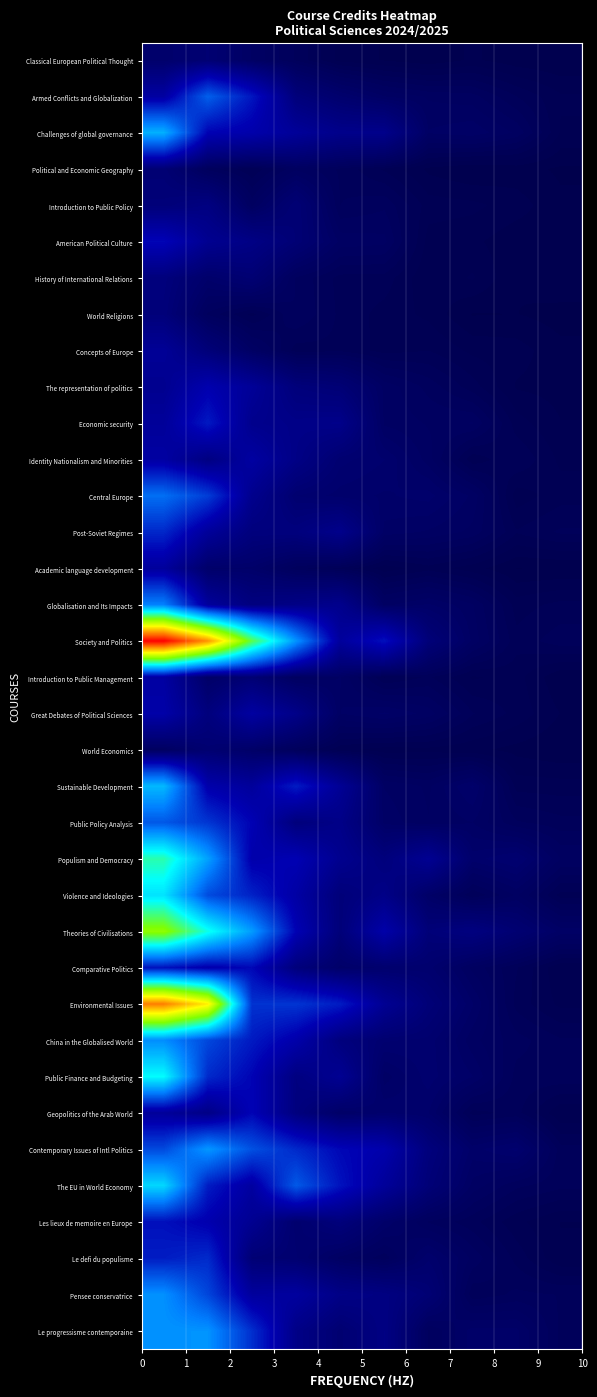

At how many categories does at least one series exceed 30?

2